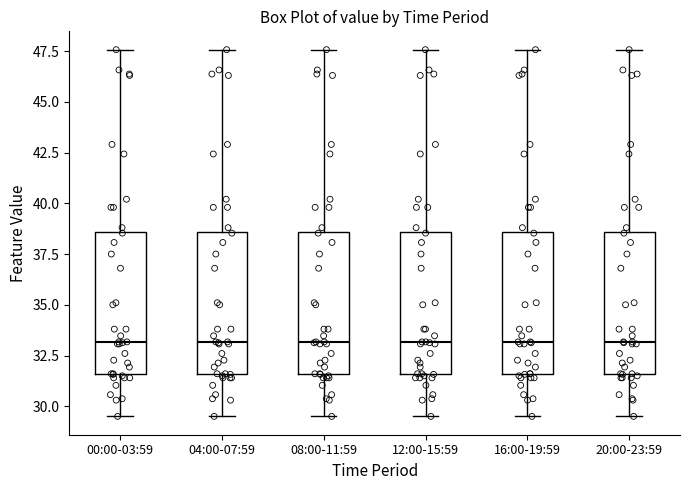

Reading left to right, transcribe this box plot: for each box, give where its median line is, the range the box spans, and where its two whiskers end, as read against the y-axis. The values are not printed on the chart, so give them approximately, as read against the axis.

00:00-03:59: median 33.0, box 31.5 to 38.5, whiskers 29.5 to 47.5
04:00-07:59: median 33.0, box 31.5 to 38.5, whiskers 29.5 to 47.5
08:00-11:59: median 33.0, box 31.5 to 38.5, whiskers 29.5 to 47.5
12:00-15:59: median 33.0, box 31.5 to 38.5, whiskers 29.5 to 47.5
16:00-19:59: median 33.0, box 31.5 to 38.5, whiskers 29.5 to 47.5
20:00-23:59: median 33.0, box 31.5 to 38.5, whiskers 29.5 to 47.5